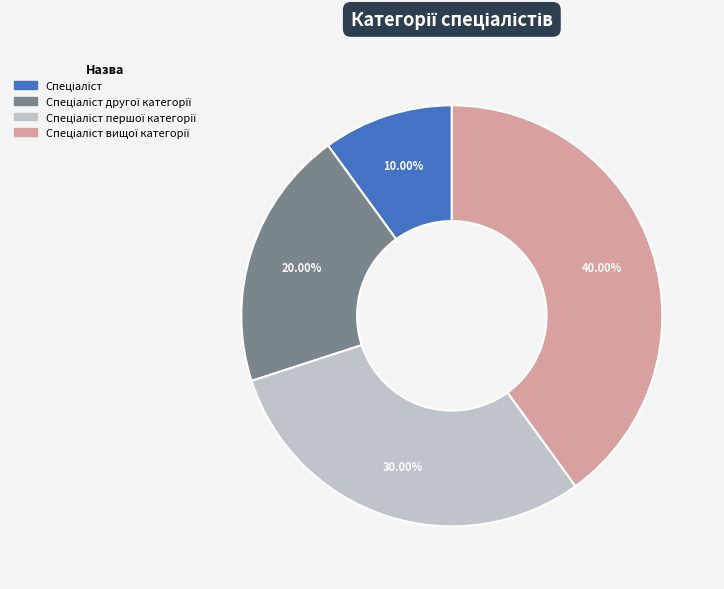

Is there a majority slice in this chart?

No